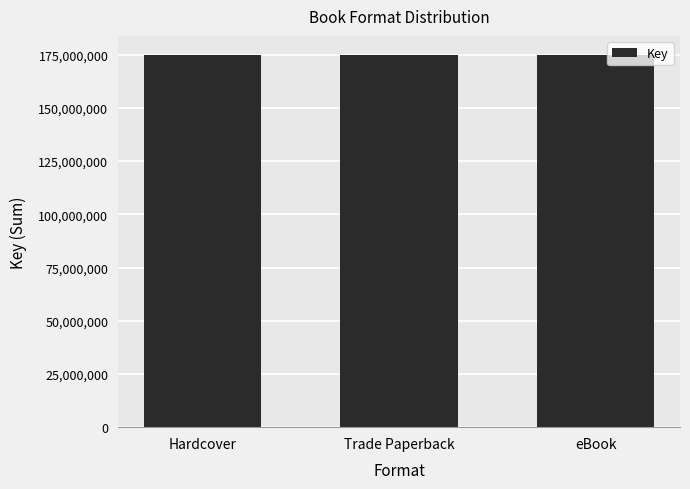

What is the ratio of the value at Trade Paperback to the value at eBook?

1.0